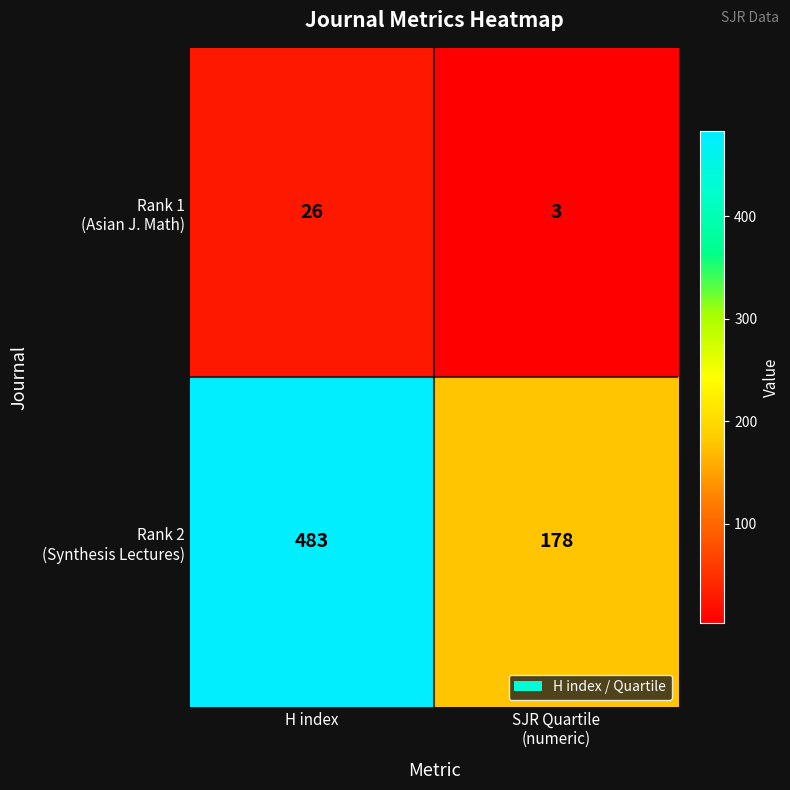

At which category is the sum across all series the highest?

H index